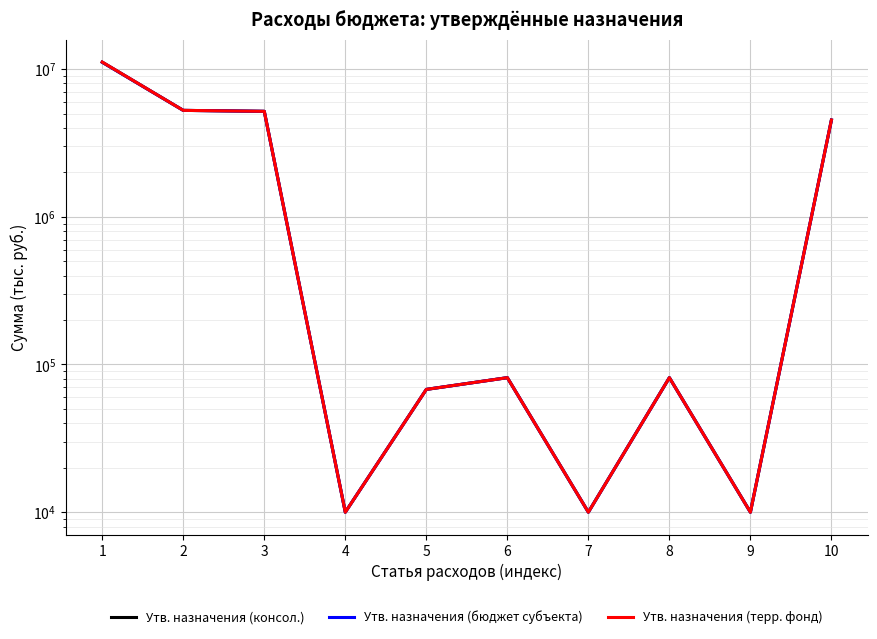

What value does the Утв. назначения (консол.) series have at 4, to the nearest 50?

10000